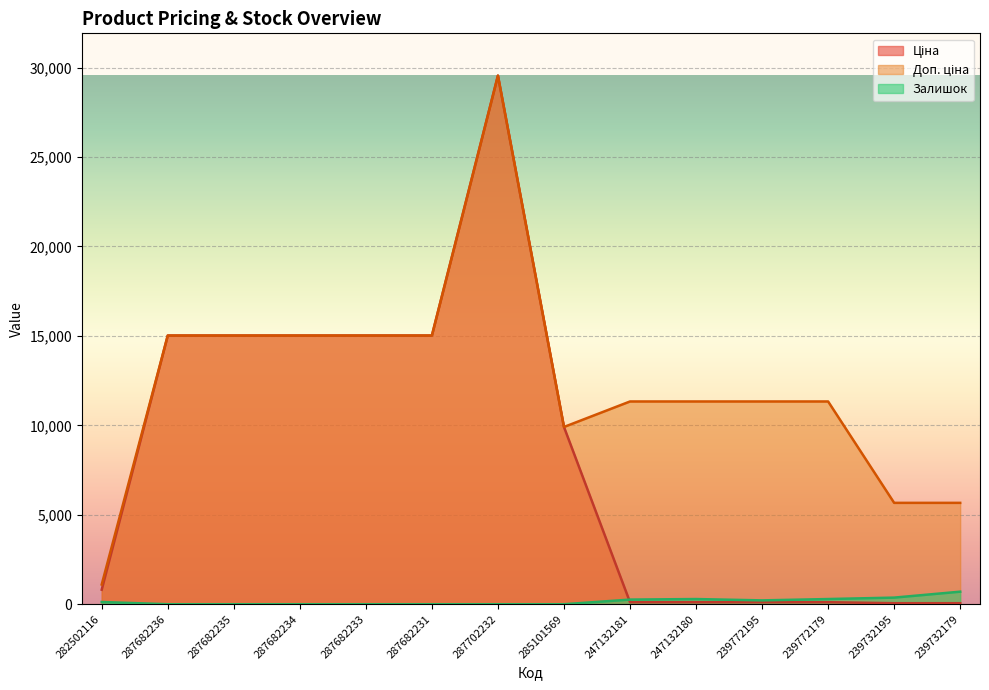

What is the label of the 13th point from the left?

239732195